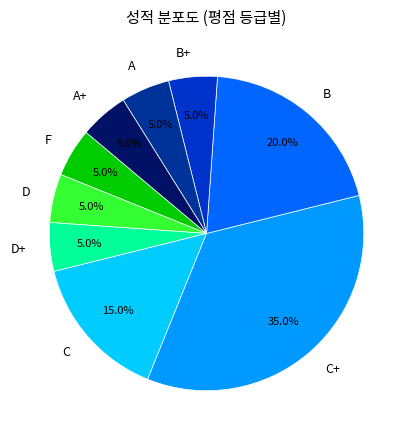

Which has a higher value, C+ or A+?

C+